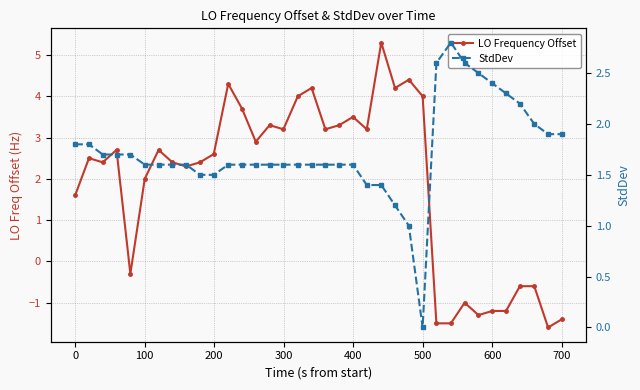

What is the difference between the second highest and second lowest values in the StdDev series?

1.6